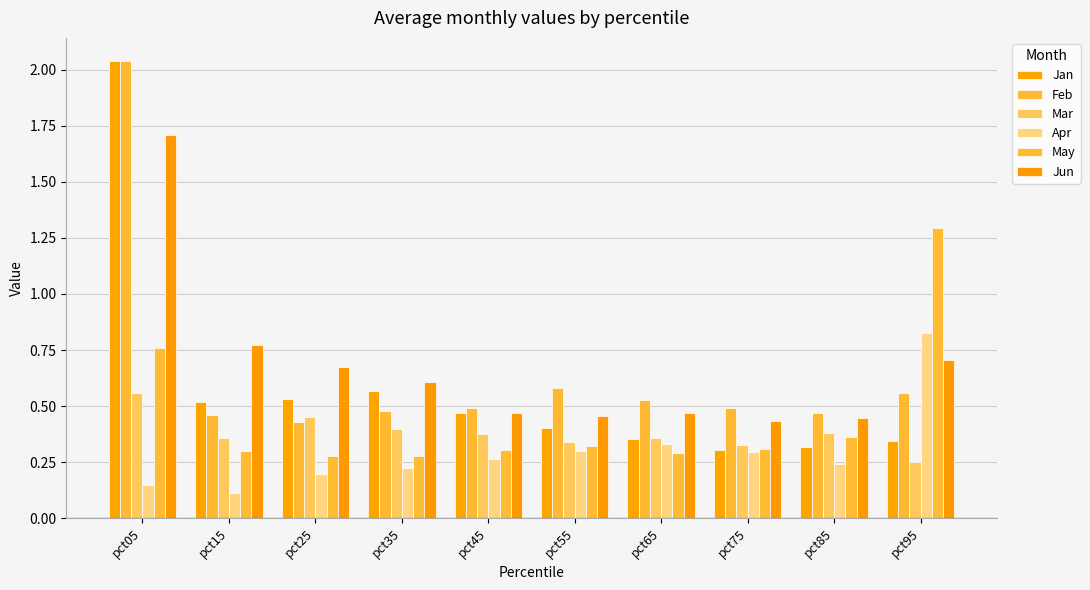

How many data points does each series have?

10